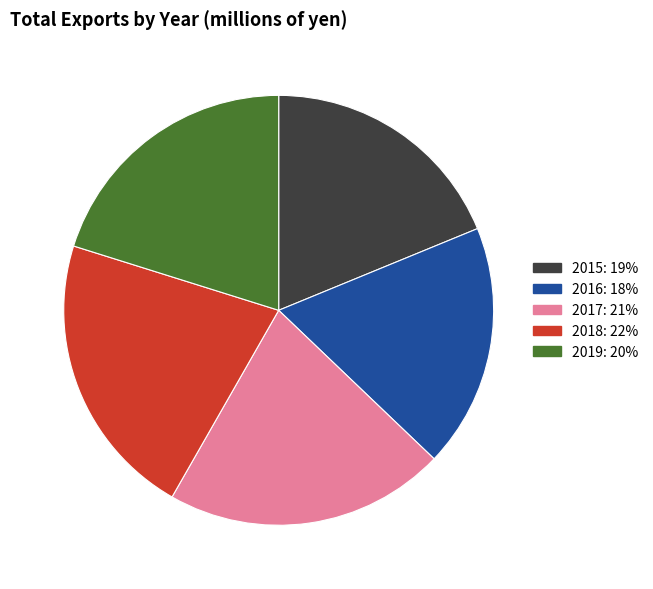

Approximately how many times larger is the value at 2017 compared to 2015?

1.1